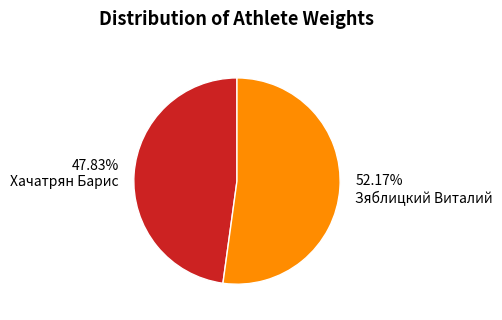

How much of the chart is everything except Хачатрян Барис?

52.2%